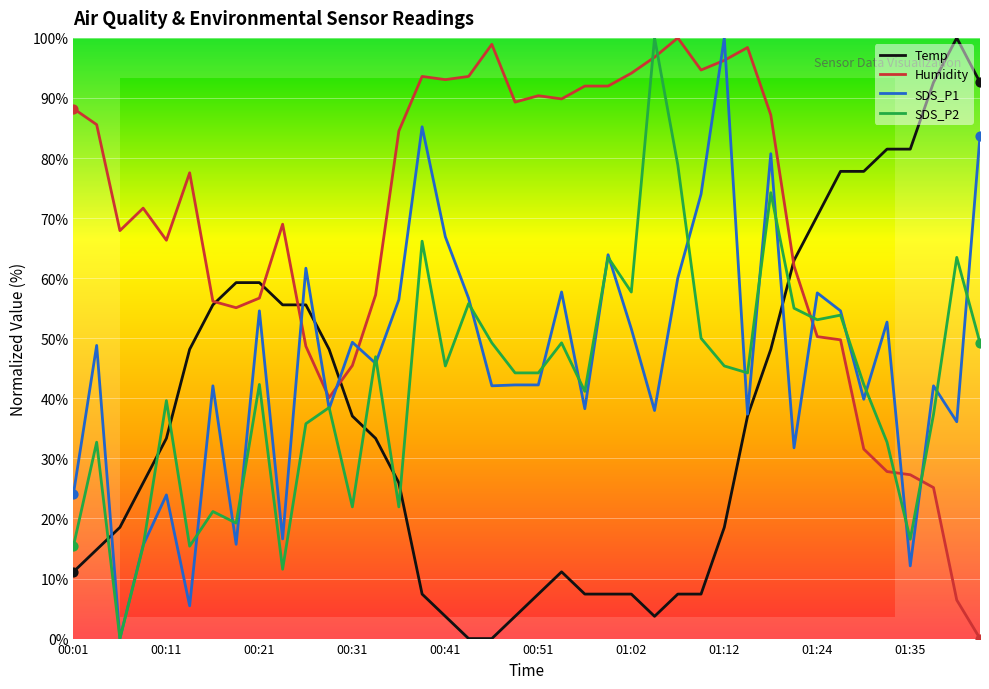

Which series has the largest total across all categories?

Humidity